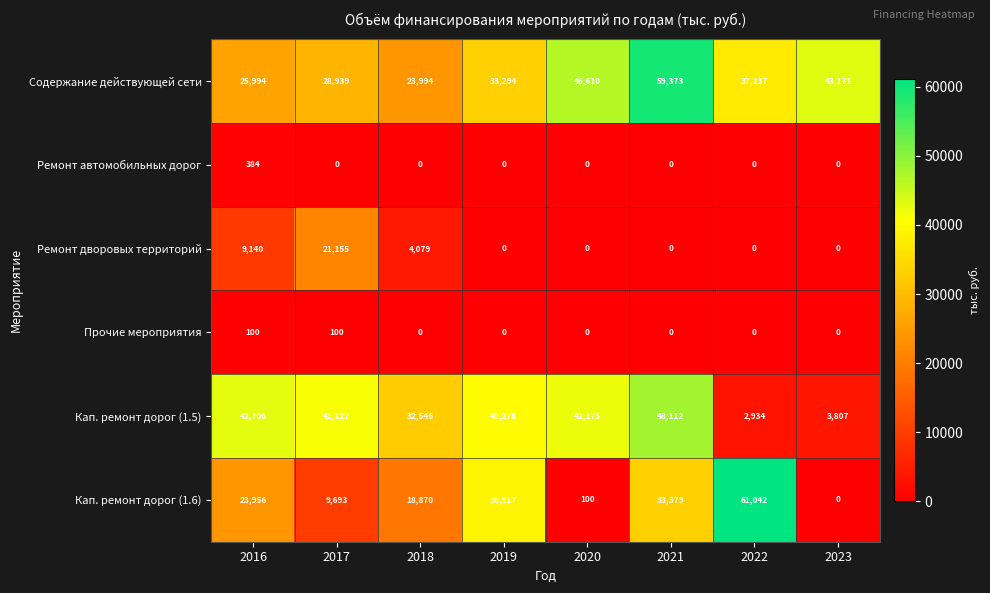

How many data points in Кап. ремонт дорог (1.5) are less than 41127?

4